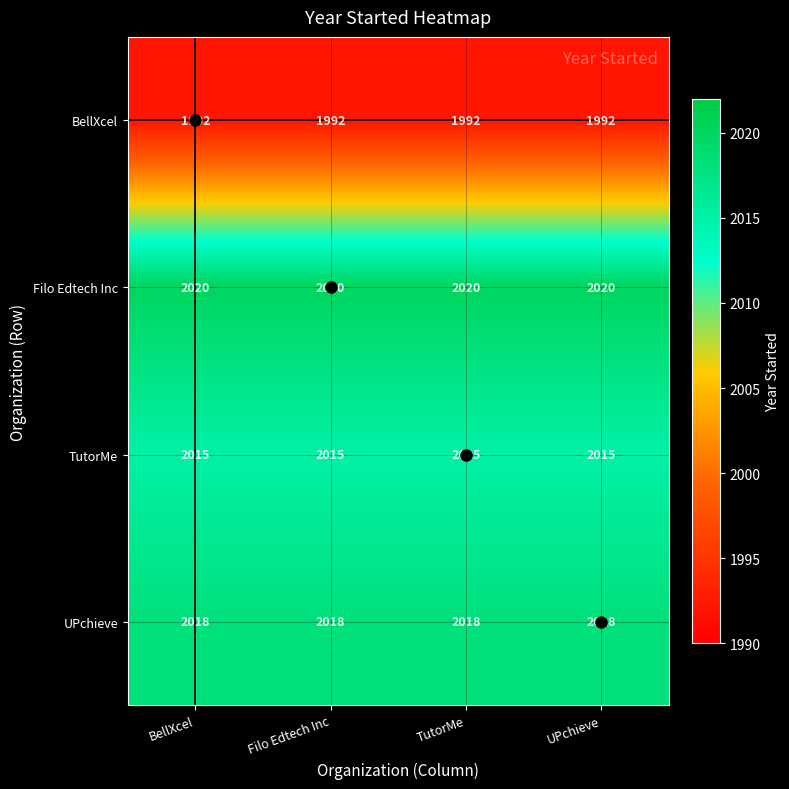

What value does the BellXcel series have at BellXcel?

1992